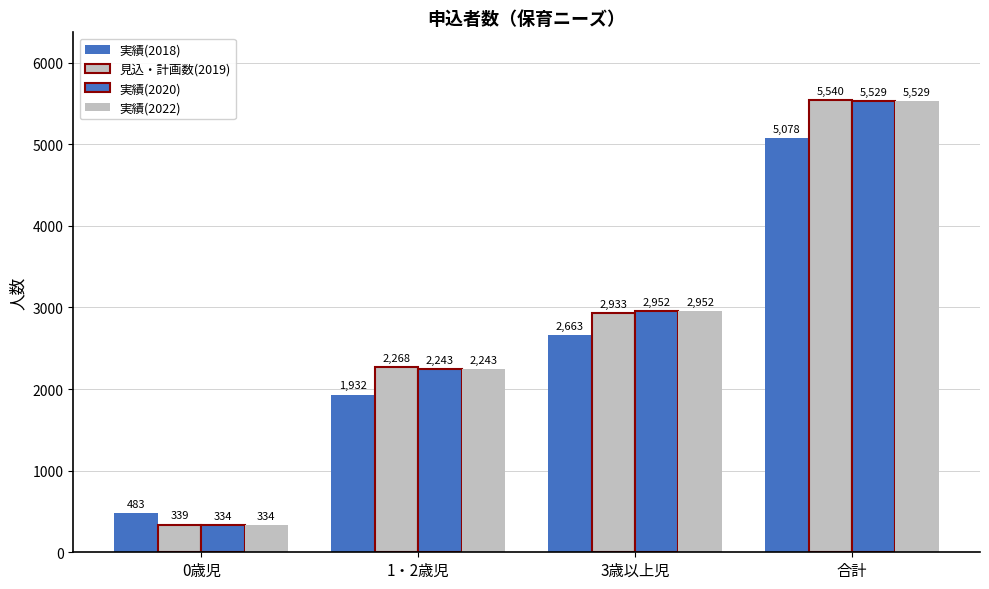

What is the sum of all 実績(2022) values?

11058